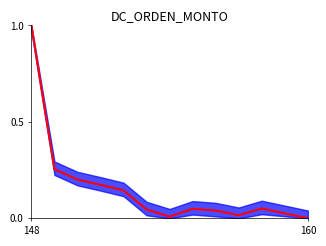

How many lines are shown in the chart?

1